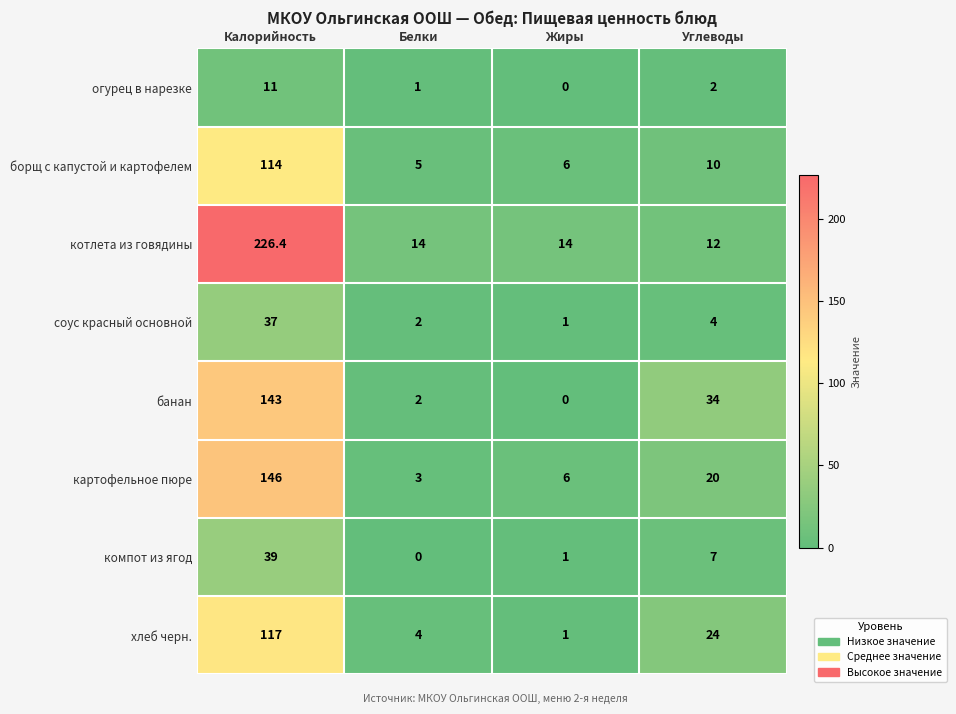

Where is картофельное пюре nearest to the value 74?

Углеводы